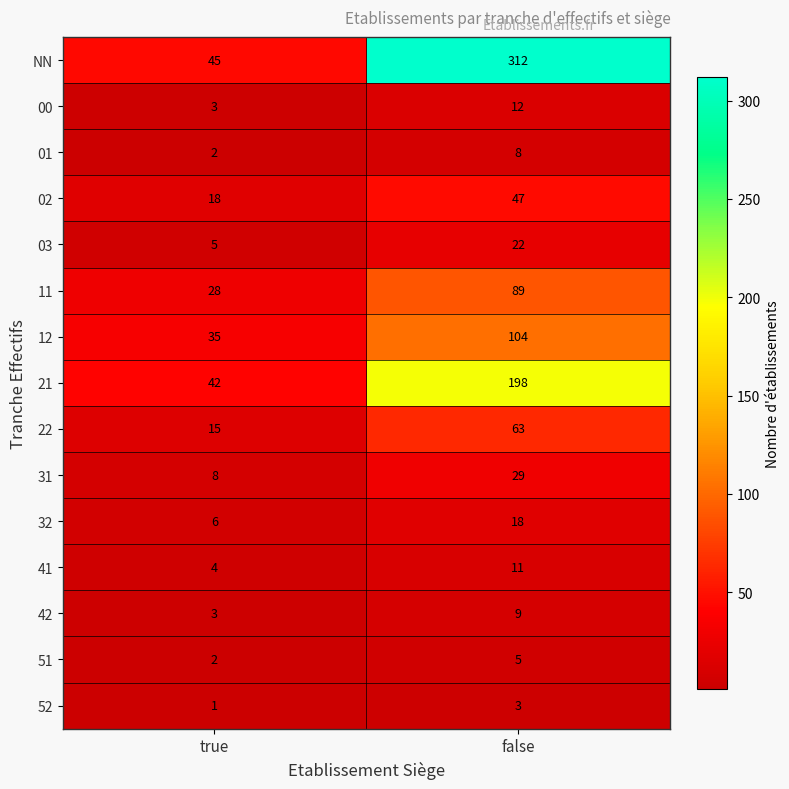

Which series has the largest range (max minus min)?

NN